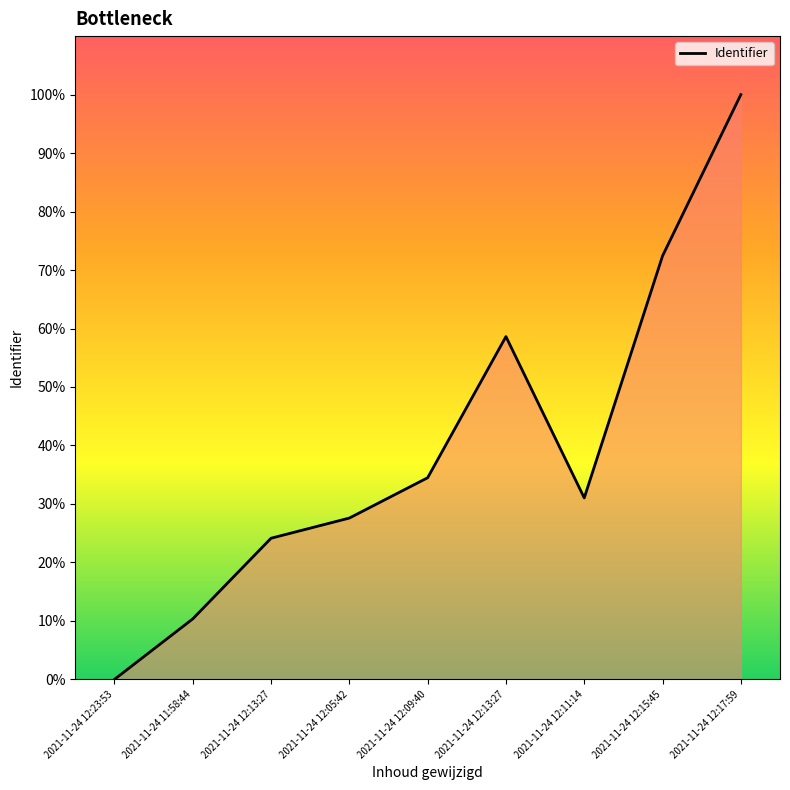

Is it true that the value at 2021-11-24 11:58:44 is 17.6?

False